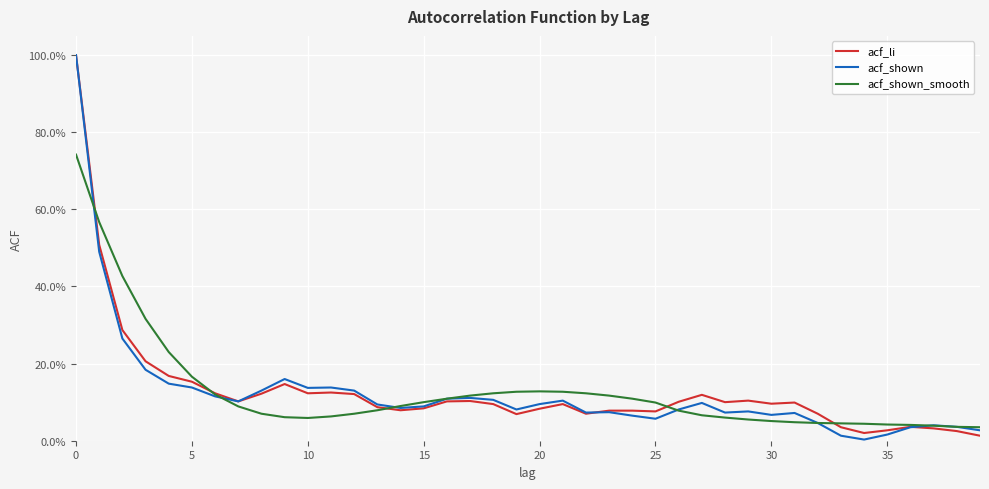

Is this an area chart (filled region under the line)?

No